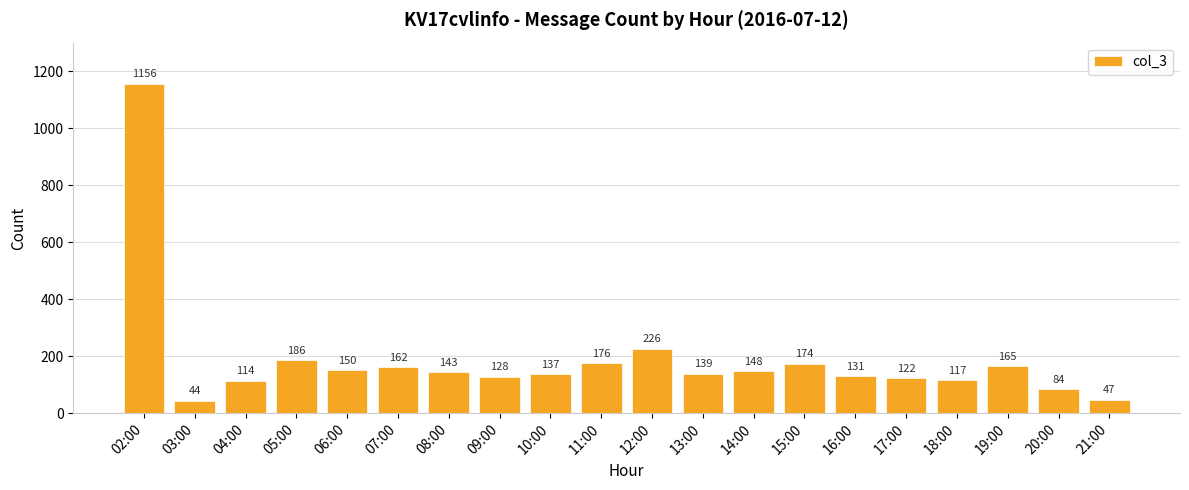

Reading left to right, extract all data points from this chart.

1156	44	114	186	150	162	143	128	137	176	226	139	148	174	131	122	117	165	84	47